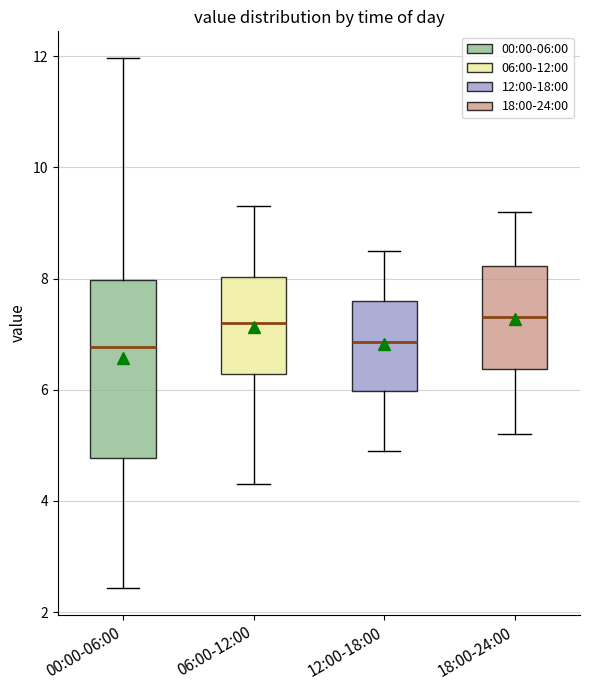

Where does the upper whisker of the box for 12:00-18:00 end on the y-axis? The values are not printed on the chart, so give them approximately, as read against the axis.

8.6